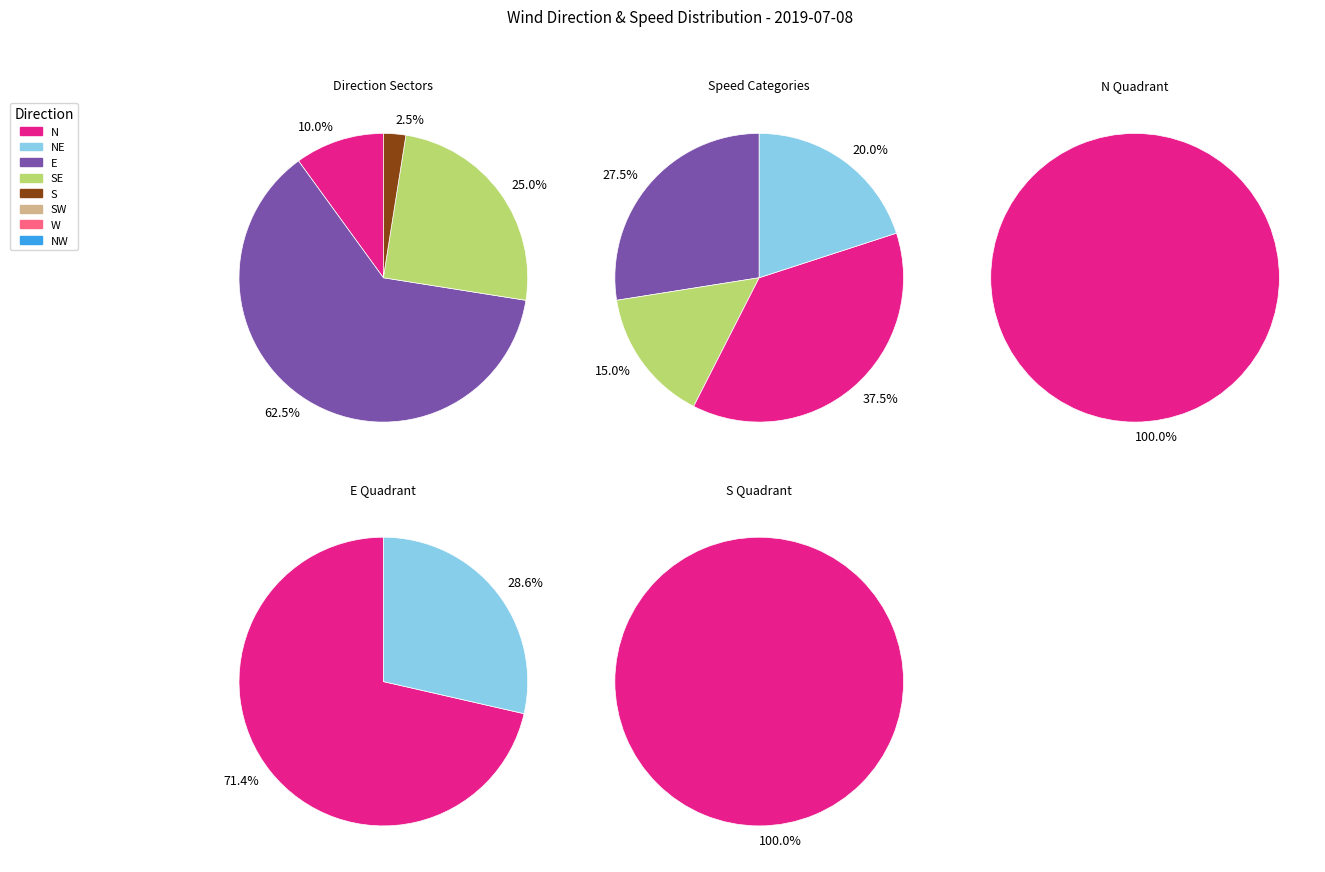

Does 10 account for over 50% of the chart?

No